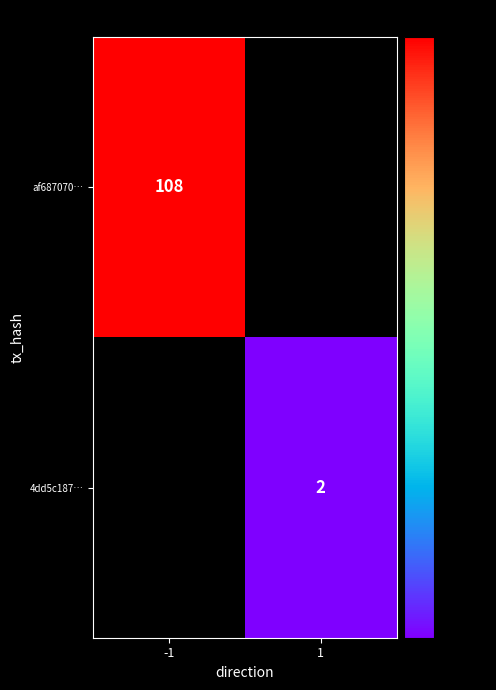

The 4dd5c187… series shows 2 at 1. True or false?

True